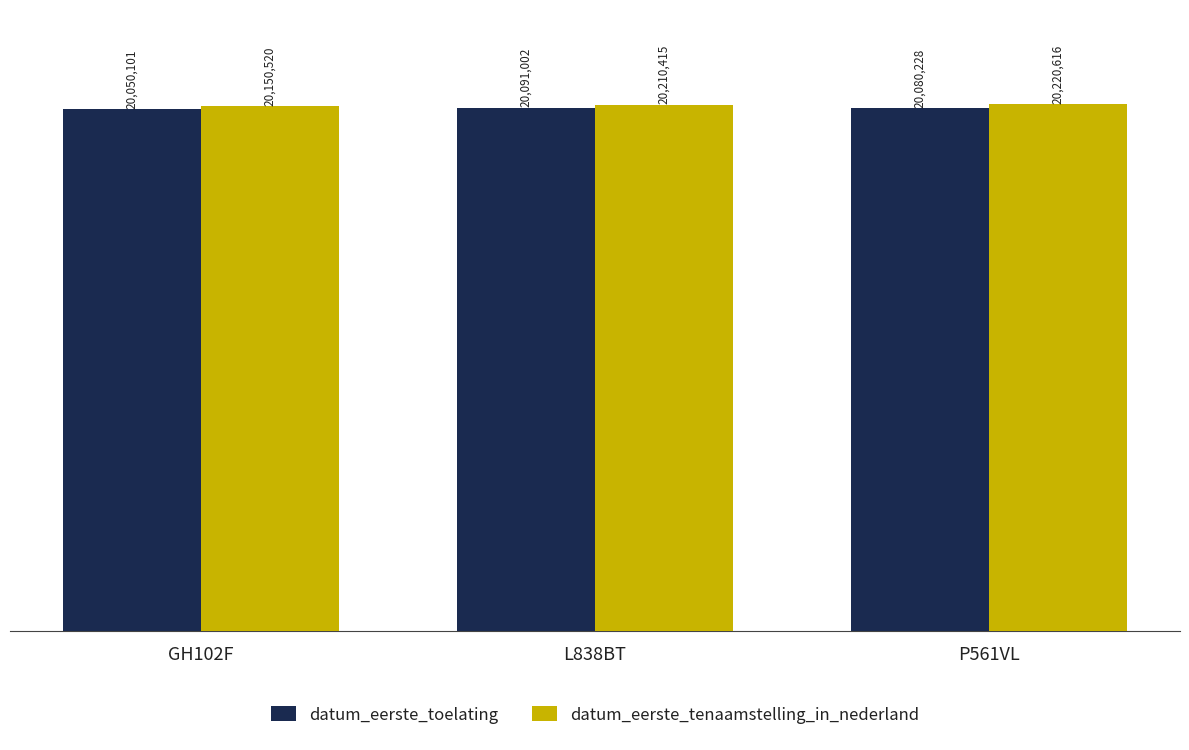

How many bars are there in total?

6